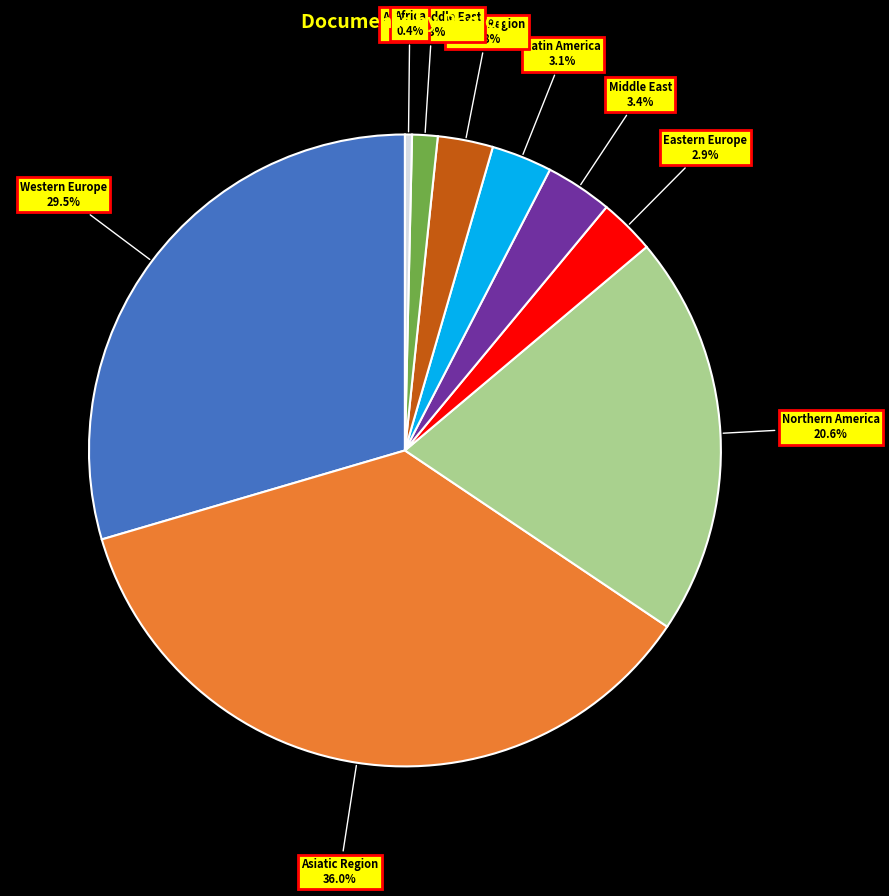

Which slice is the smallest?

Africa